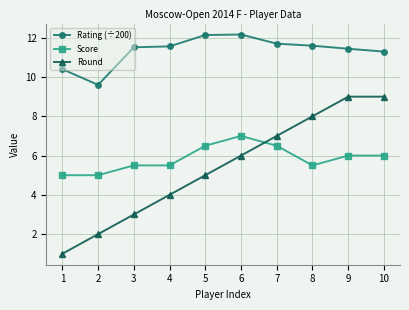

The value of Rating (÷200) at 3 is 7.4. True or false?

False